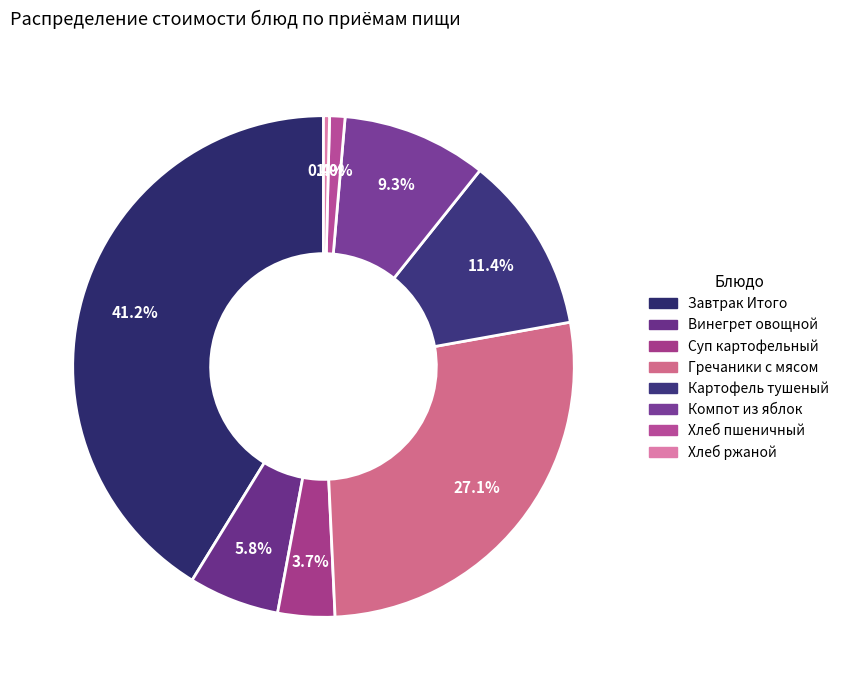

Does Хлеб пшеничный account for over 50% of the chart?

No